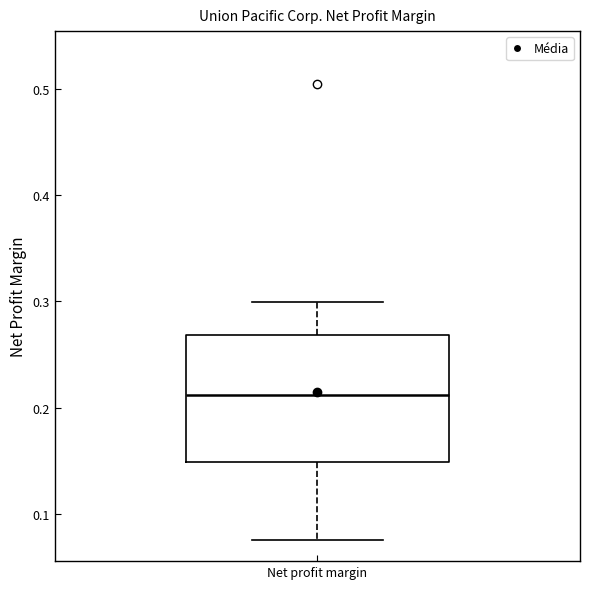

Transcribe this box plot: give where the median line is, the range the box spans, and where the two whiskers end, as read against the y-axis. The values are not printed on the chart, so give them approximately, as read against the axis.

median 0.21, box 0.15 to 0.27, whiskers 0.08 to 0.30